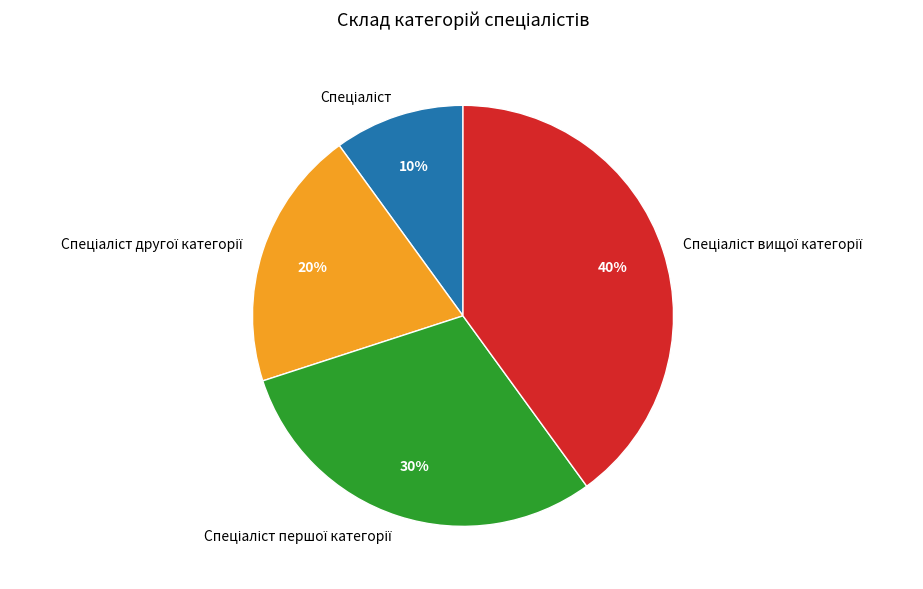

Is there a majority slice in this chart?

No